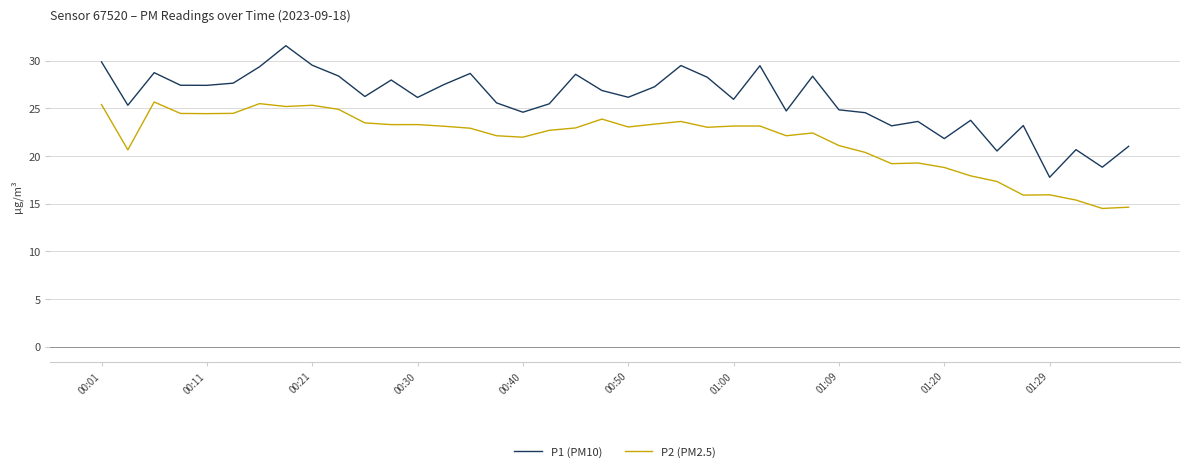

What is the highest value of the P2 (PM2.5) series?

25.7